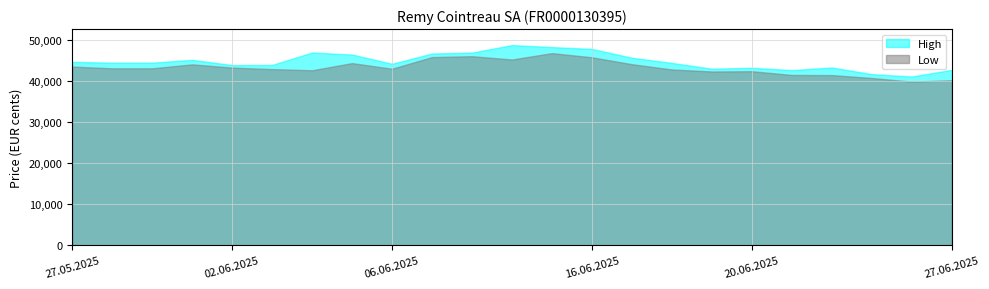

What is the minimum value shown in the chart?

39870